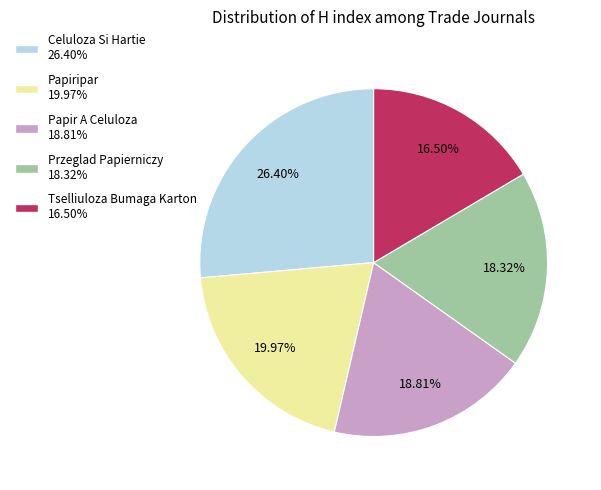

Which slice is the smallest?

Tselliuloza Bumaga Karton